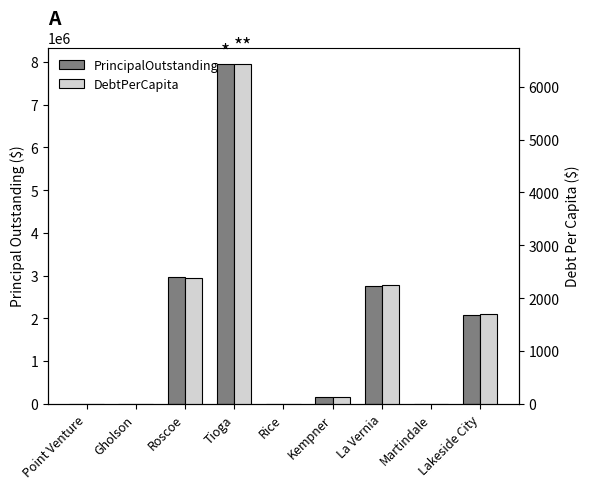

Read the DebtPerCapita value at Tioga.

6423.9